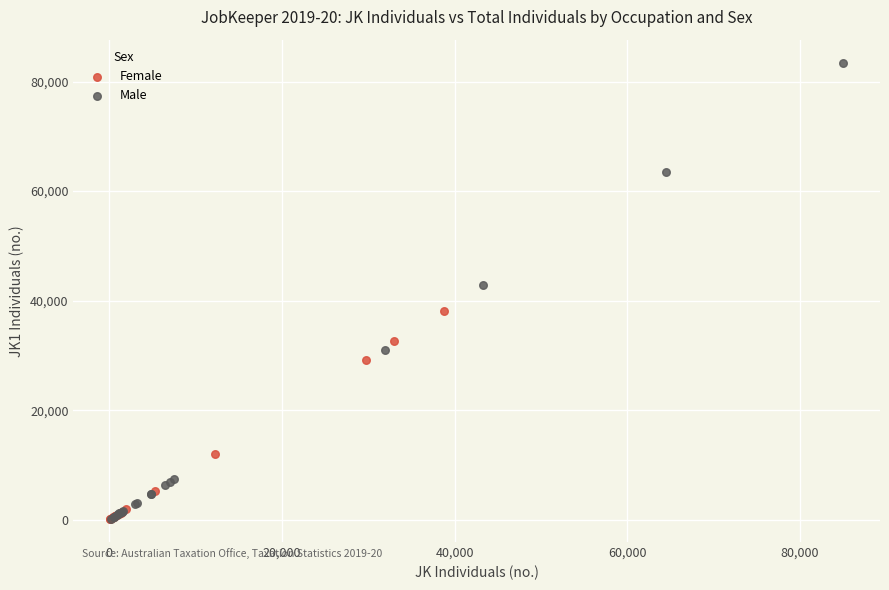

Which series contains the highest Y value?

Male